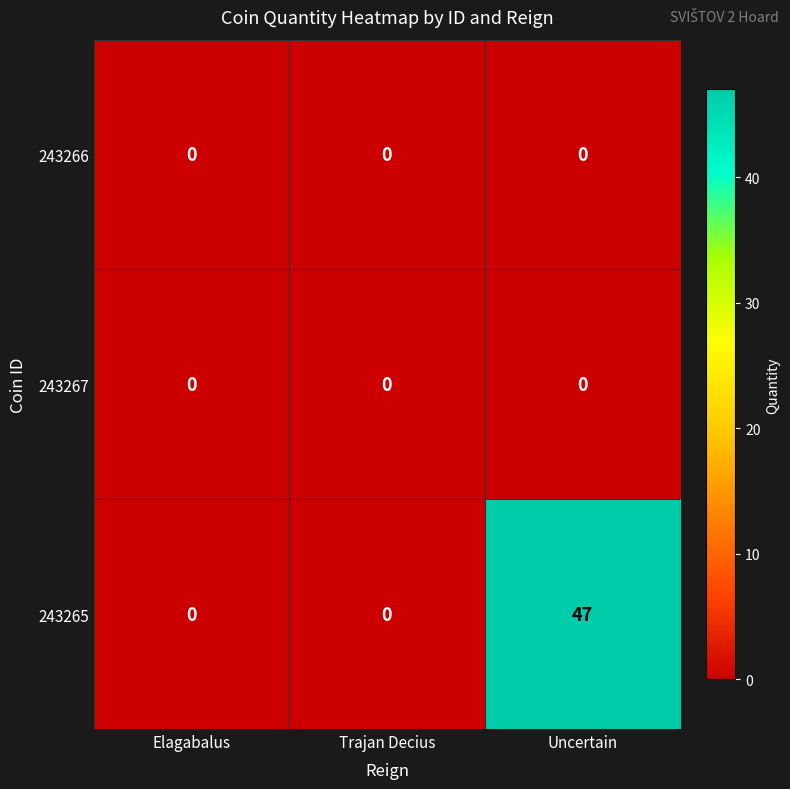

What is the average value of the 243265 series?

16